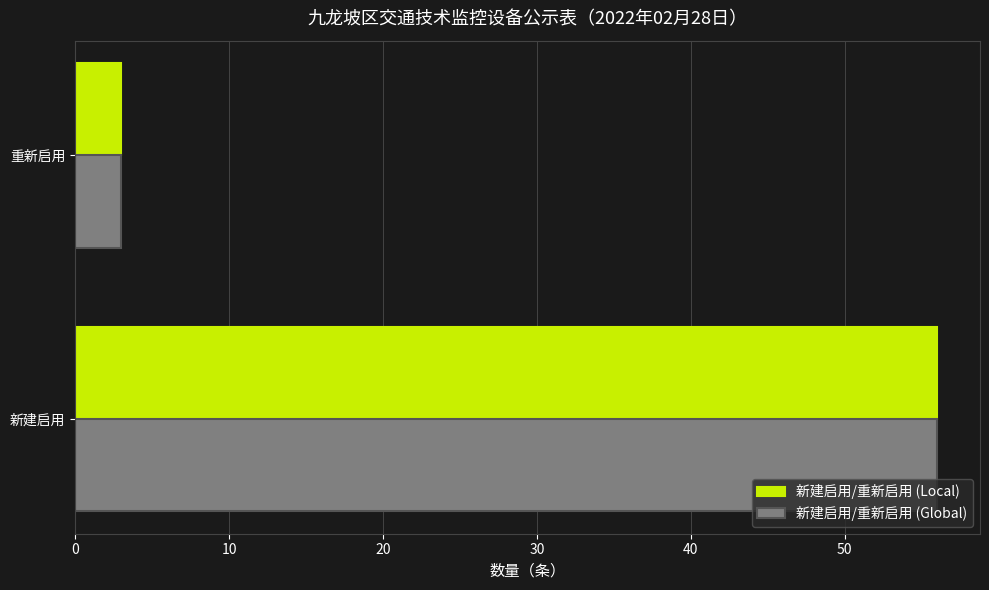

What is the average value of the 新建启用/重新启用 (Local) series?

30